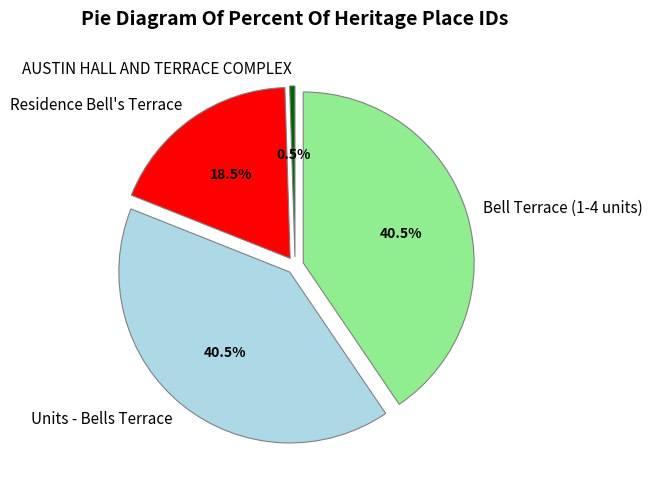

Count the number of slices in the pie.

4